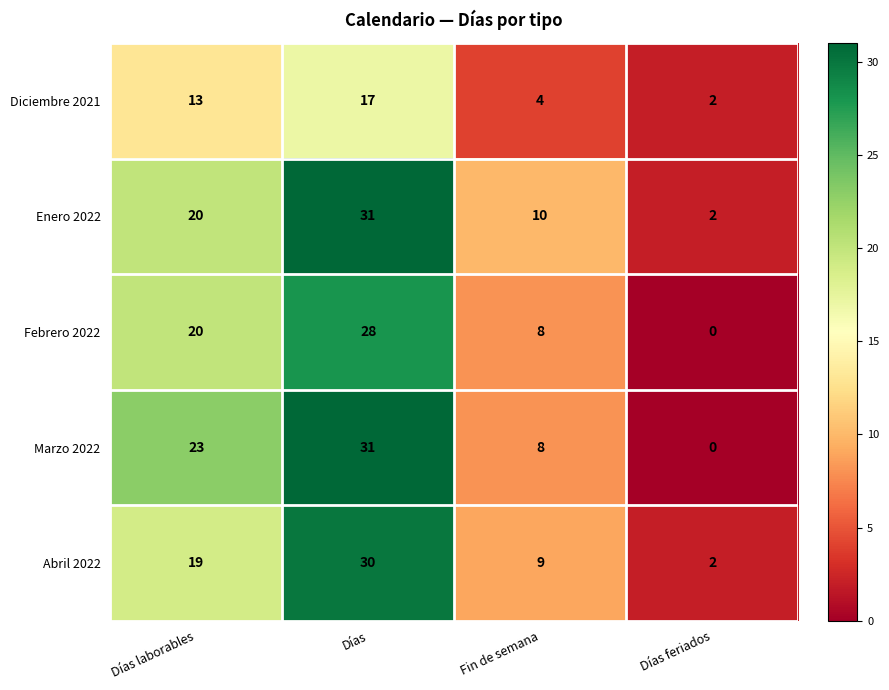

Reading right to left, list all the values displayed in this chart.

Diciembre 2021: Días feriados=2	Fin de semana=4	Días=17	Días laborables=13
Enero 2022: Días feriados=2	Fin de semana=10	Días=31	Días laborables=20
Febrero 2022: Días feriados=0	Fin de semana=8	Días=28	Días laborables=20
Marzo 2022: Días feriados=0	Fin de semana=8	Días=31	Días laborables=23
Abril 2022: Días feriados=2	Fin de semana=9	Días=30	Días laborables=19